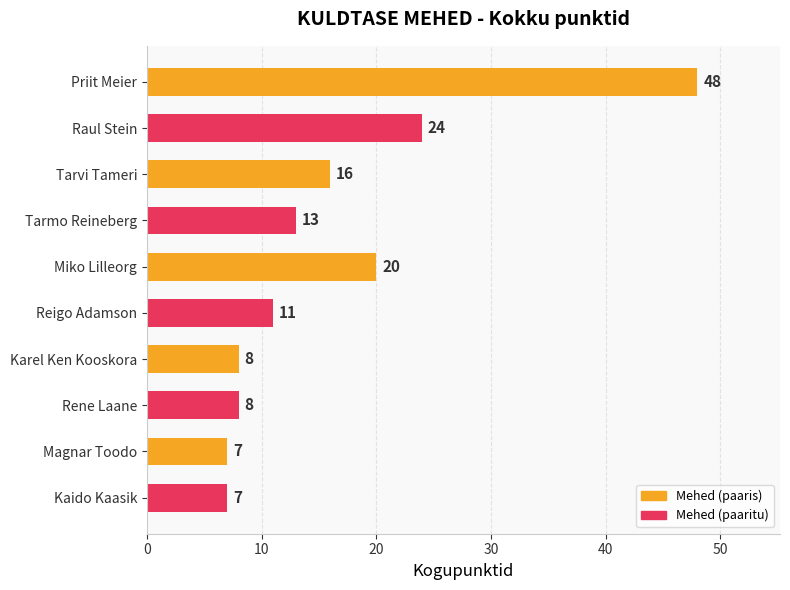

What is the change in value from Raul Stein to Kaido Kaasik?

-17